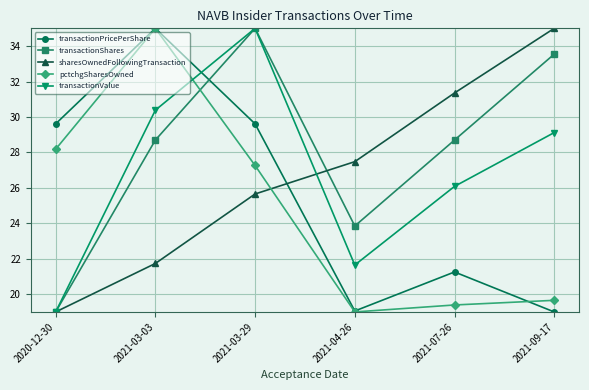

How many categories are shown in the chart?

6